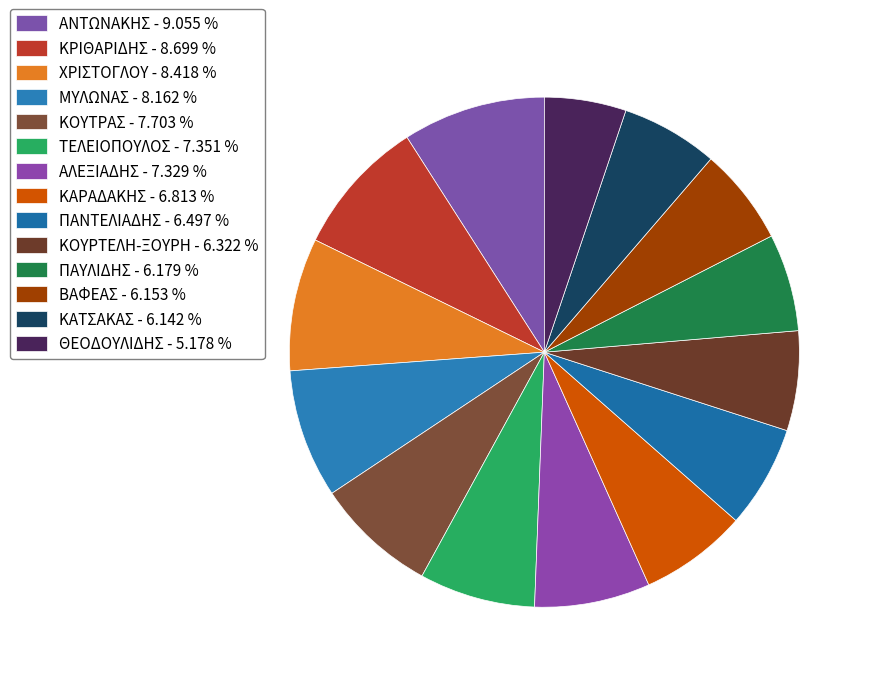

Does any single category account for the majority?

No